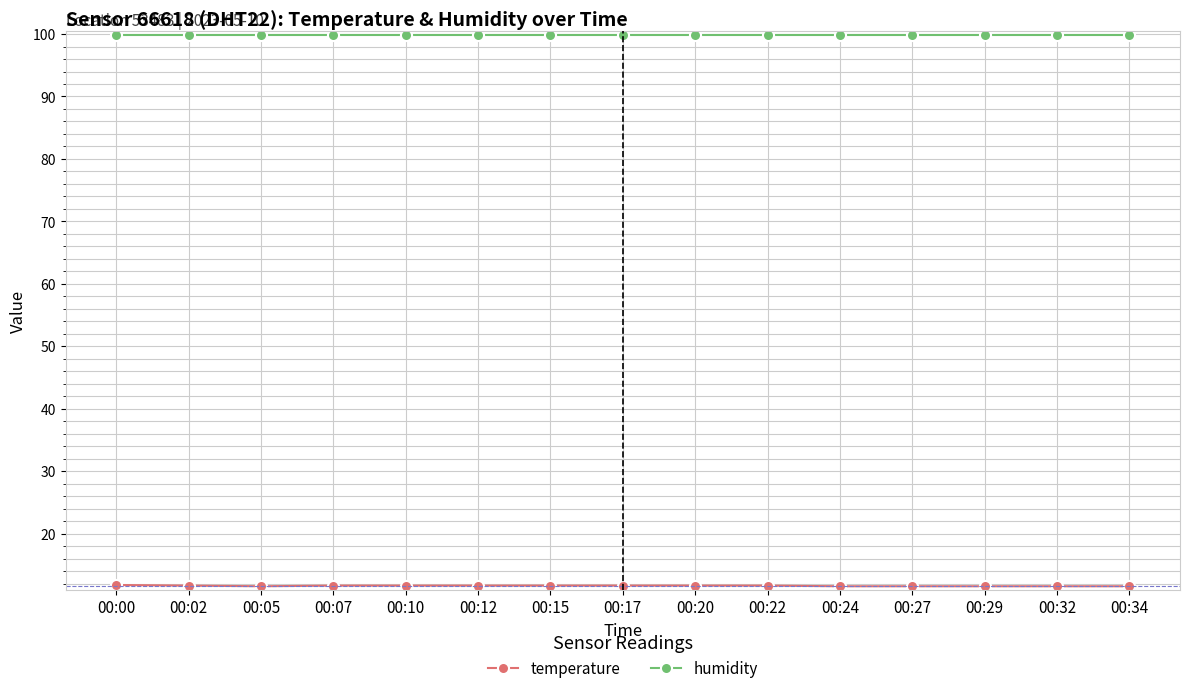

What is the sum of the humidity values at 00:20 and 00:10?

199.8